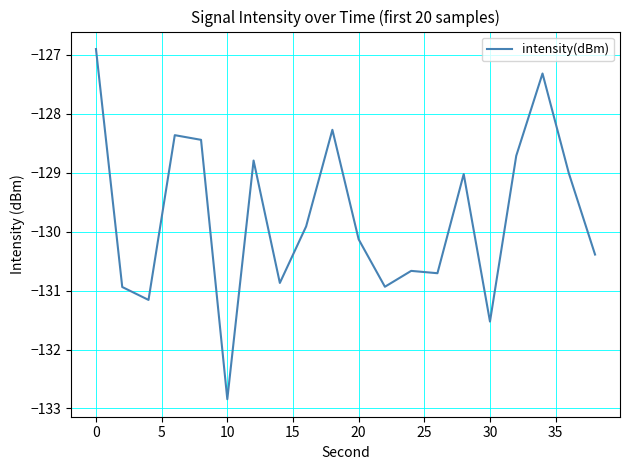

What is the difference between the maximum and minimum values?

5.9